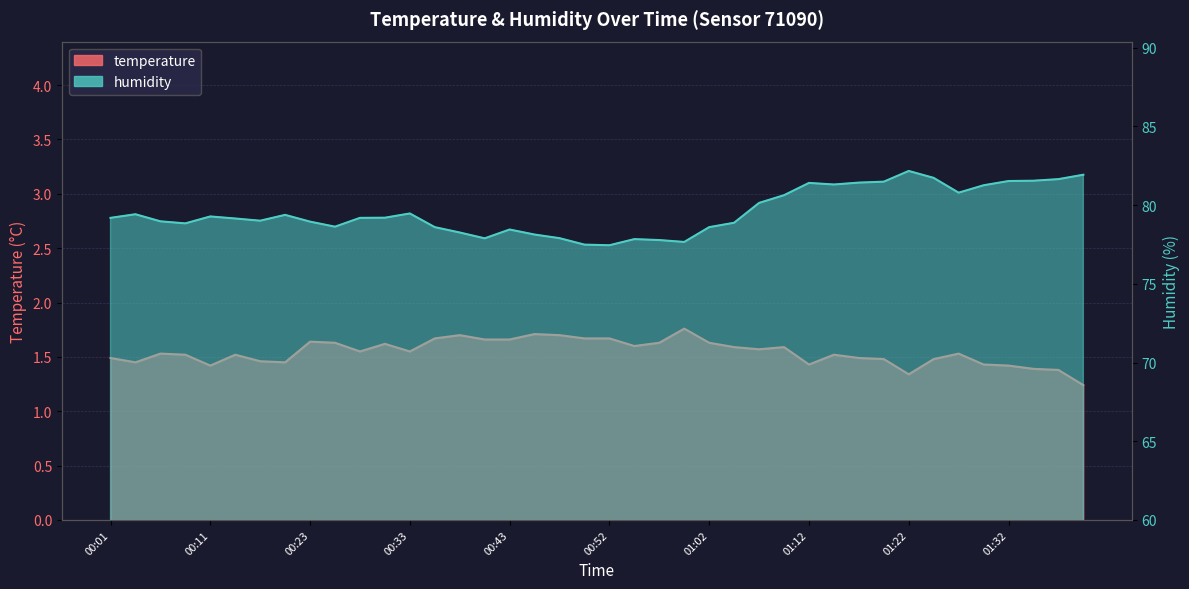

Read the temperature value at 01:24.

1.5